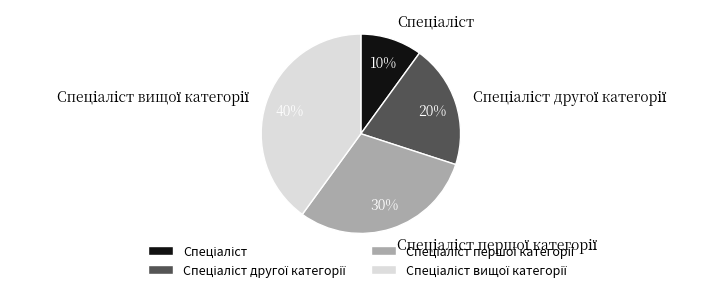

How many segments does this pie chart have?

4